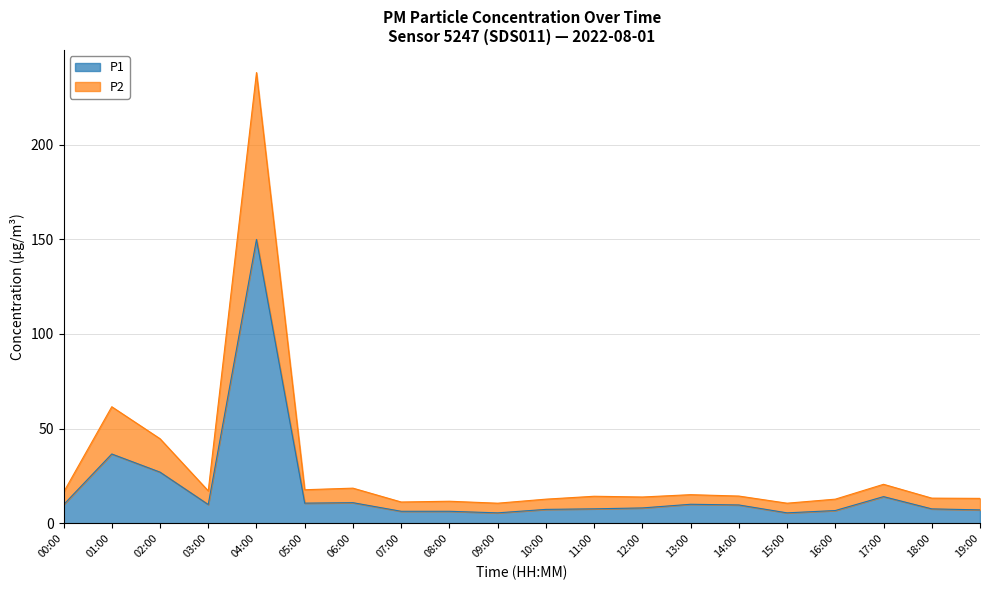

At 14:00, list the series in order from largest to smallest.

P2, P1